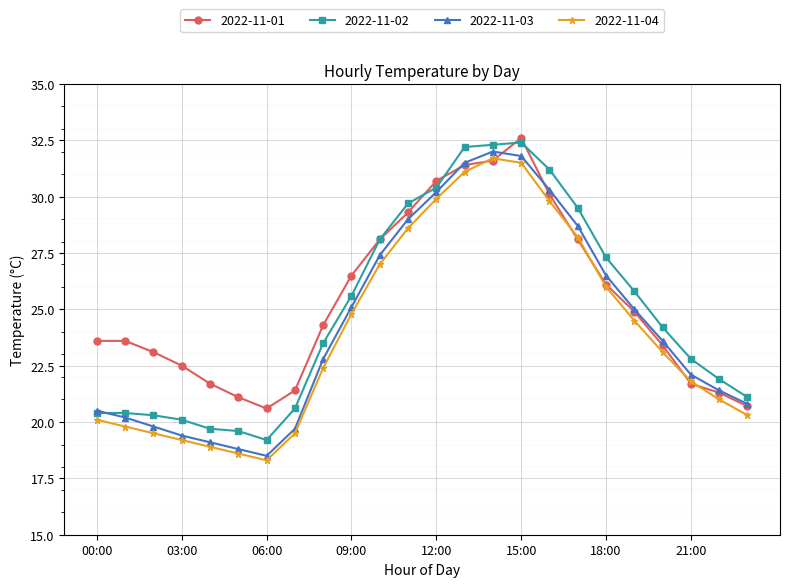

What is the lowest value of the 2022-11-01 series?

20.6